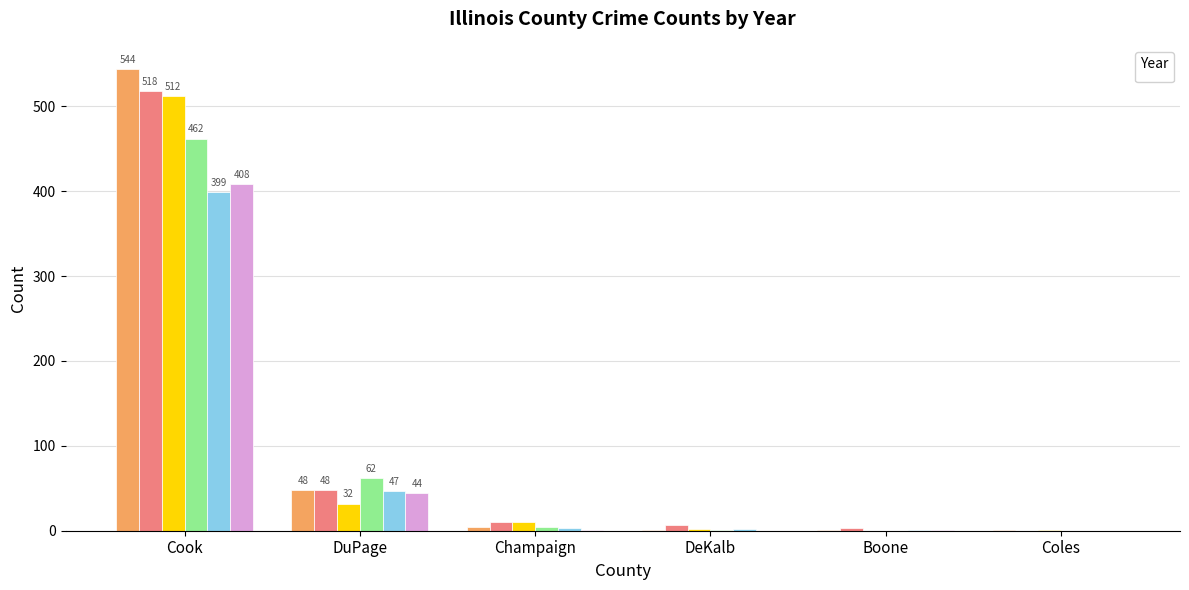

Reading left to right, list all the values displayed in this chart.

_2000: Cook=544	DuPage=48	Champaign=4	DeKalb=1	Boone=1	Coles=1
_2001: Cook=518	DuPage=48	Champaign=10	DeKalb=7	Boone=3	Coles=0
_2002: Cook=512	DuPage=32	Champaign=10	DeKalb=2	Boone=0	Coles=1
_2003: Cook=462	DuPage=62	Champaign=4	DeKalb=1	Boone=0	Coles=0
_2004: Cook=399	DuPage=47	Champaign=3	DeKalb=2	Boone=1	Coles=0
_2006: Cook=408	DuPage=44	Champaign=1	DeKalb=0	Boone=1	Coles=0